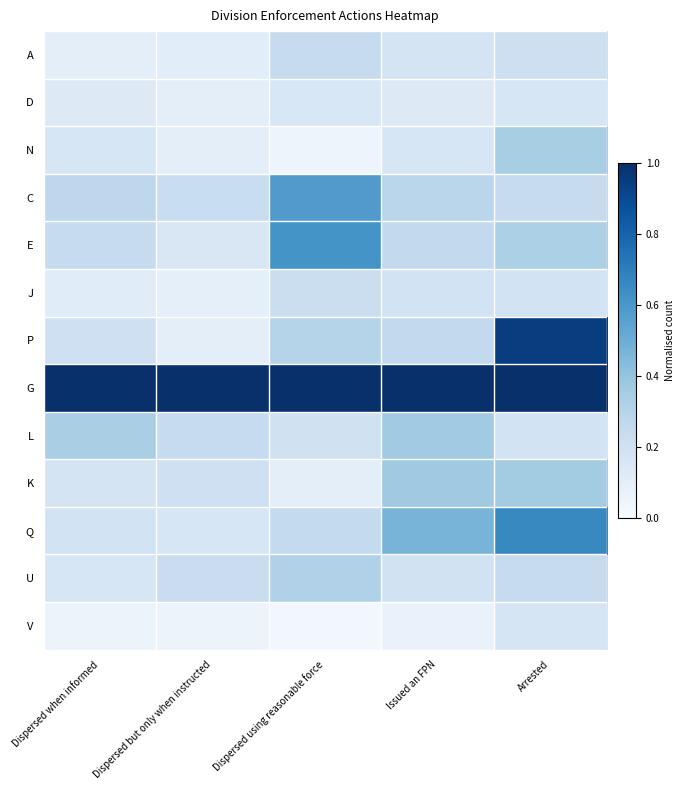

Rank the series by their maximum value, from highest to lowest.

G, P, Q, E, C, K, L, N, U, A, J, V, D